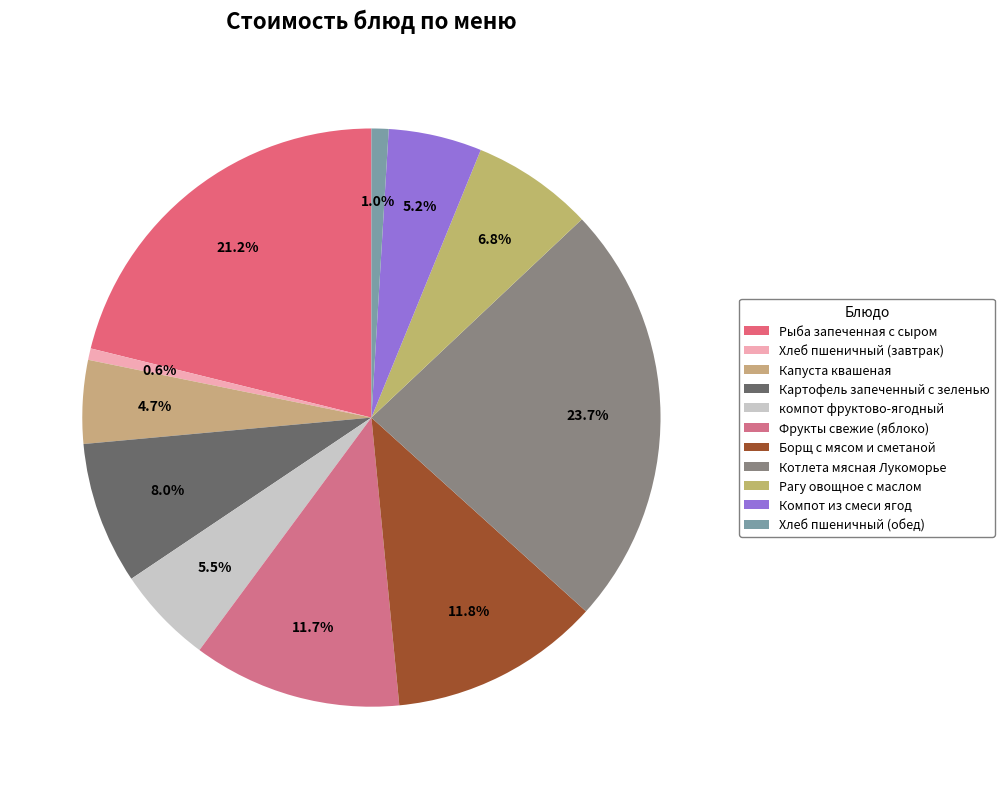

How many segments does this pie chart have?

11